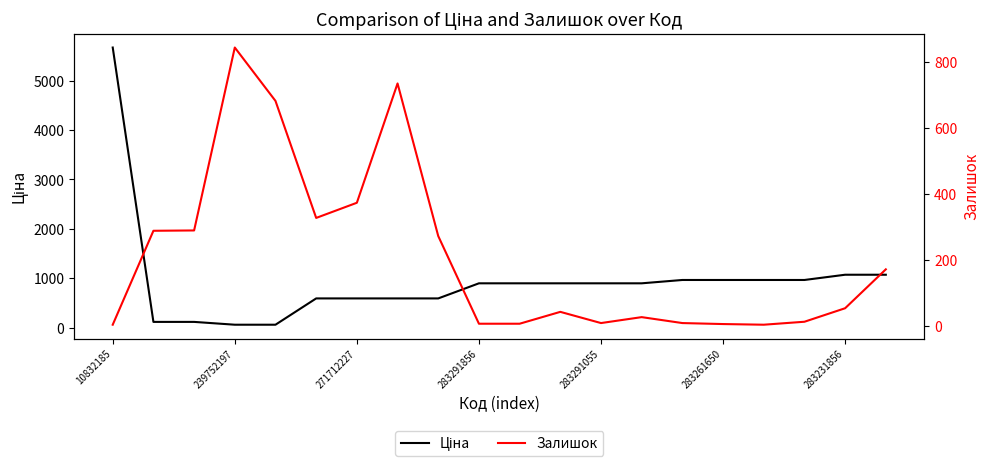

Does the chart have visible grid lines?

No